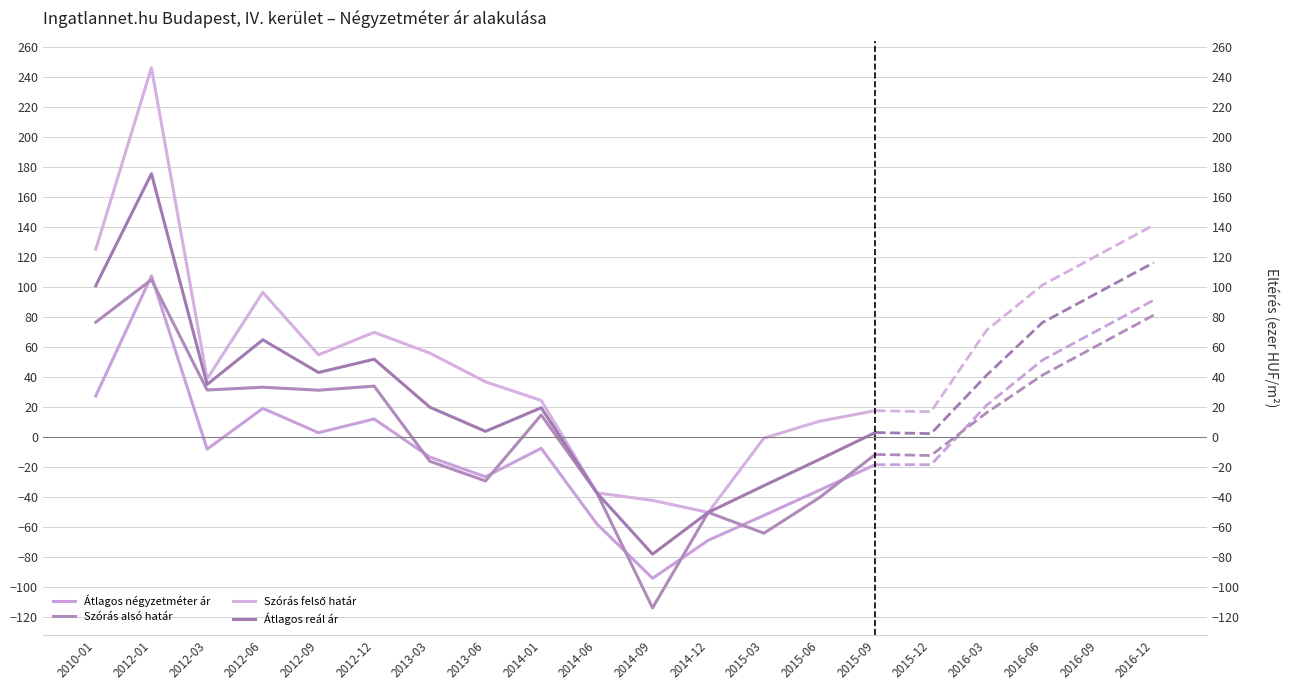

What is the spread (max minus min) of values at 2014-01?

31.9